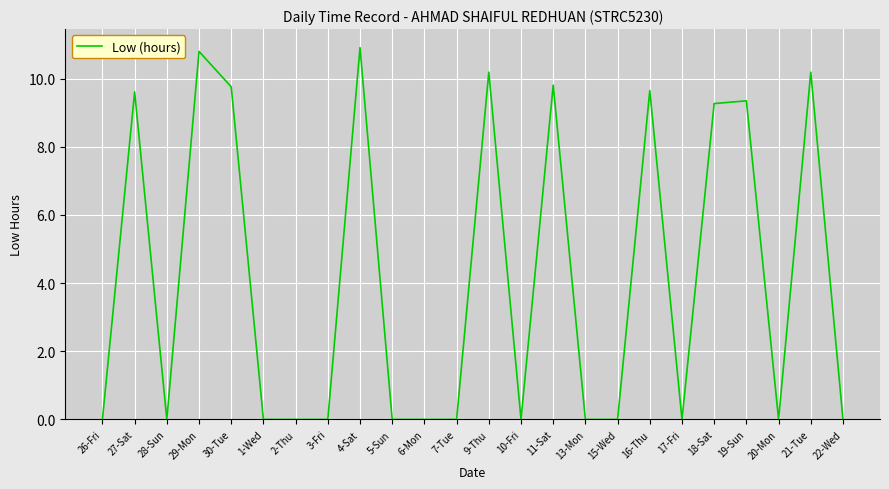

What is the change in value from 27-Sat to 6-Mon?

-9.6